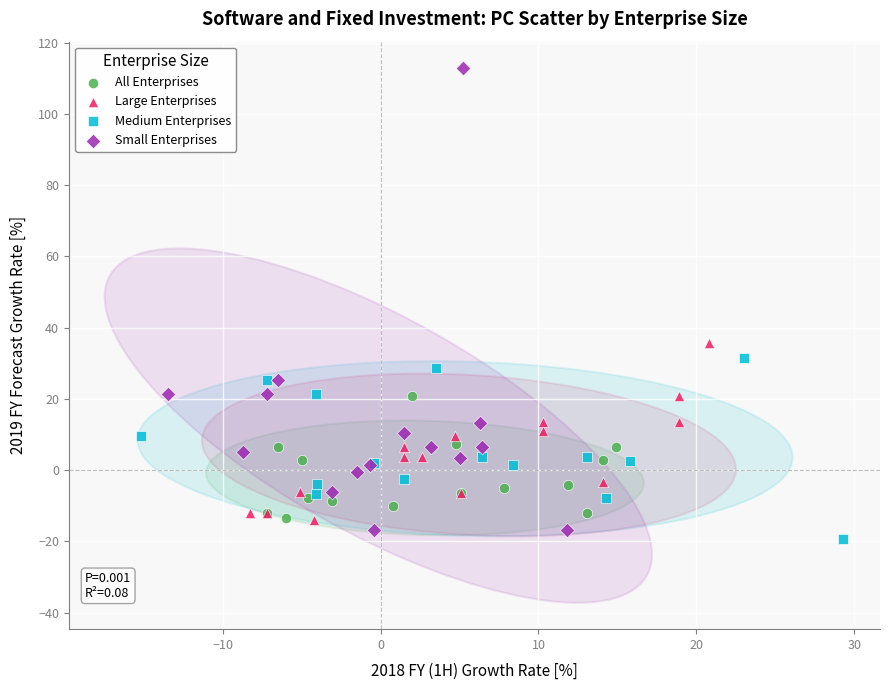

Which series reaches the maximum Y coordinate?

Small Enterprises